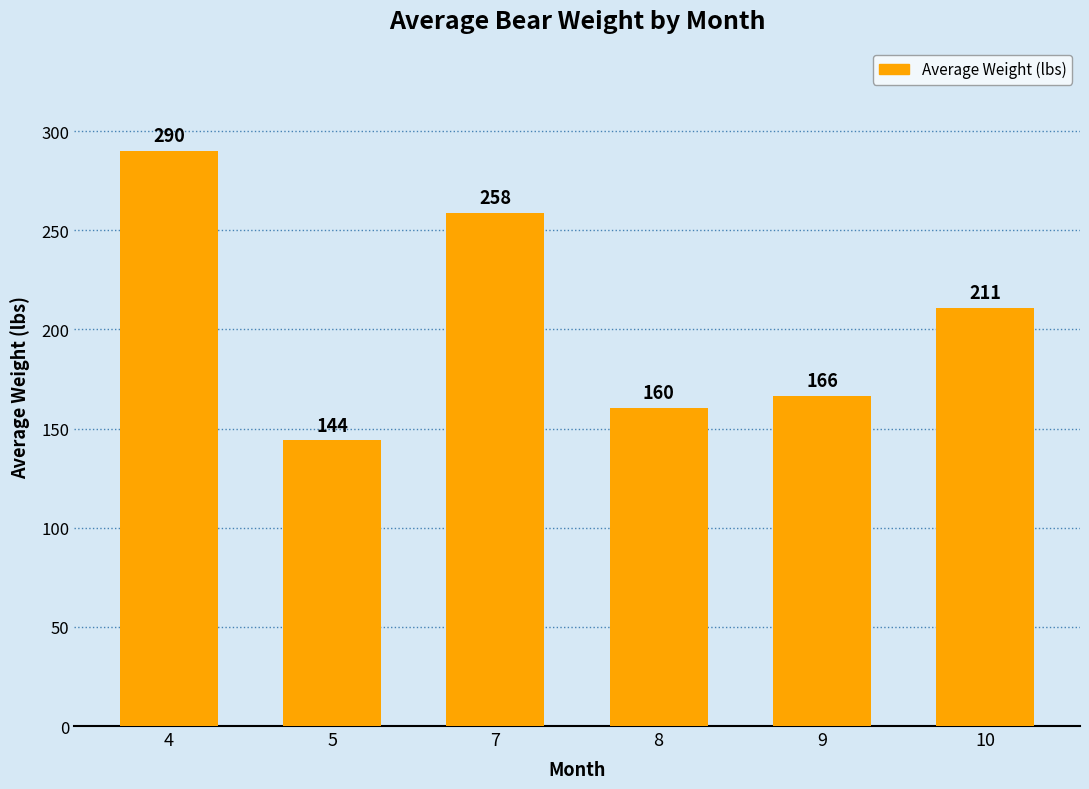

At which label is the value closest to 217?

10